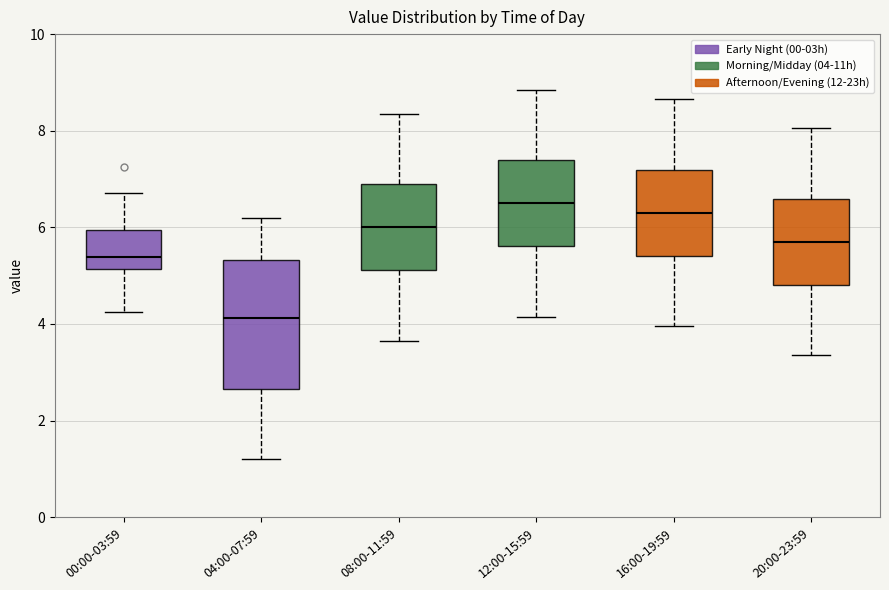

Reading left to right, transcribe this box plot: for each box, give where its median line is, the range the box spans, and where its two whiskers end, as read against the y-axis. The values are not printed on the chart, so give them approximately, as read against the axis.

00:00-03:59: median 5.4, box 5.2 to 6.0, whiskers 4.2 to 6.8
04:00-07:59: median 4.2, box 2.6 to 5.4, whiskers 1.2 to 6.2
08:00-11:59: median 6.0, box 5.2 to 6.8, whiskers 3.6 to 8.4
12:00-15:59: median 6.6, box 5.6 to 7.4, whiskers 4.2 to 8.8
16:00-19:59: median 6.4, box 5.4 to 7.2, whiskers 4.0 to 8.6
20:00-23:59: median 5.8, box 4.8 to 6.6, whiskers 3.4 to 8.0